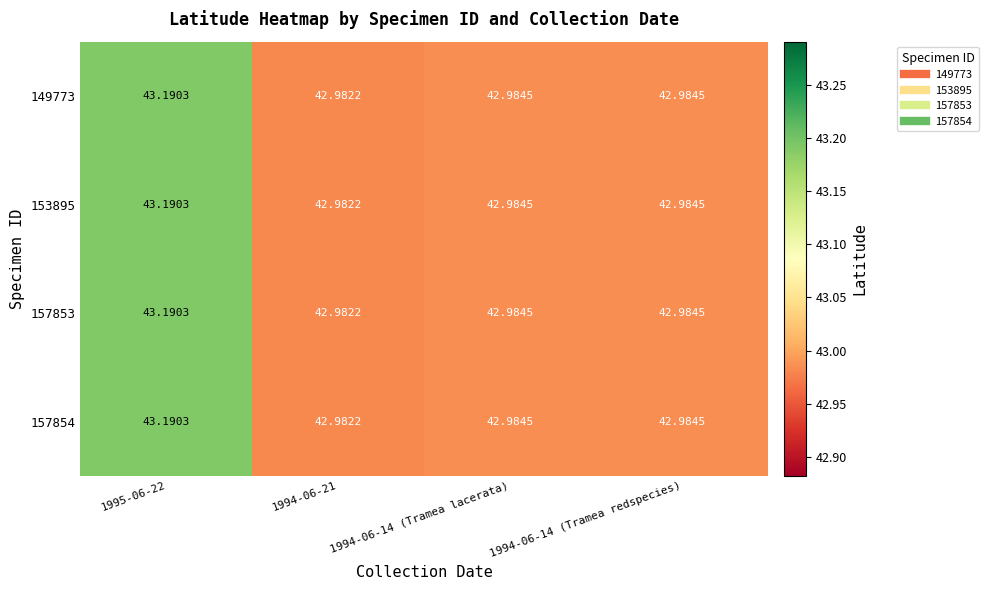

Is the value of 149773 at 1994-06-14 (Tramea redspecies) greater than the value of 153895 at 1995-06-22?

No